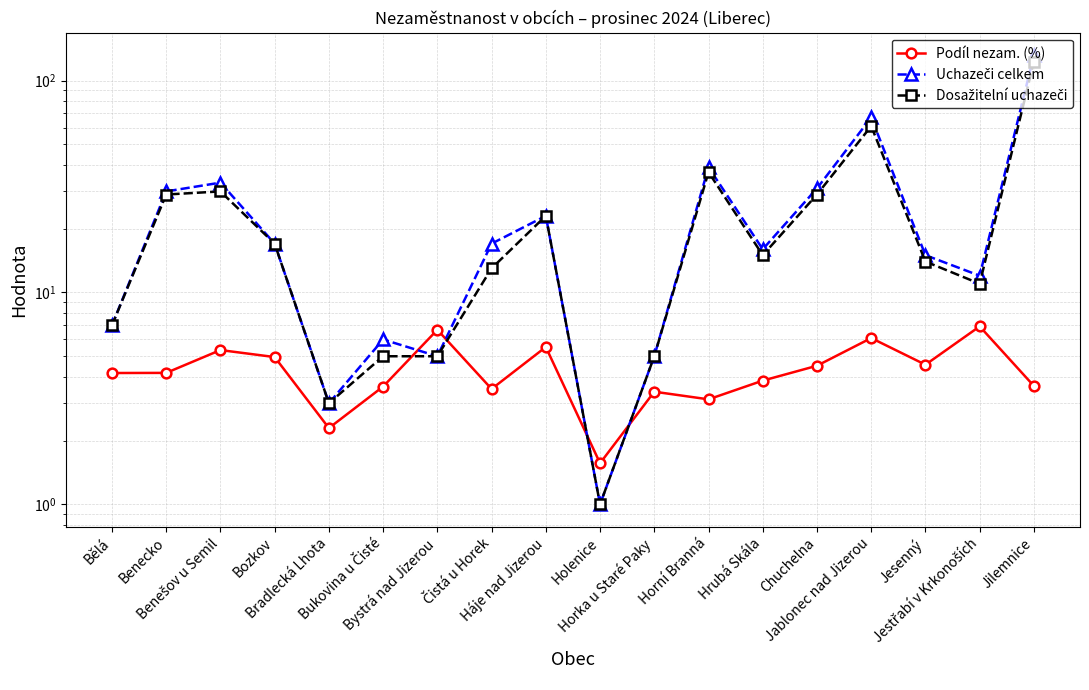

Reading left to right, list all the values displayed in this chart.

Podíl nezam. (%): Bělá=4.2	Benecko=4.2	Benešov u Semil=5.3	Bozkov=5.0	Bradlecká Lhota=2.3	Bukovina u Čisté=3.6	Bystrá nad Jizerou=6.7	Čistá u Horek=3.5	Háje nad Jizerou=5.5	Holenice=1.6	Horka u Staré Paky=3.4	Horní Branná=3.1	Hrubá Skála=3.8	Chuchelna=4.5	Jablonec nad Jizerou=6.1	Jesenný=4.6	Jestřabí v Krkonoších=6.9	Jilemnice=3.6
Uchazeči celkem: Bělá=7.0	Benecko=30.0	Benešov u Semil=33.0	Bozkov=17.0	Bradlecká Lhota=3.0	Bukovina u Čisté=6.0	Bystrá nad Jizerou=5.0	Čistá u Horek=17.0	Háje nad Jizerou=23.0	Holenice=1.0	Horka u Staré Paky=5.0	Horní Branná=39.0	Hrubá Skála=16.0	Chuchelna=31.0	Jablonec nad Jizerou=67.0	Jesenný=15.0	Jestřabí v Krkonoších=12.0	Jilemnice=132.0
Dosažitelní uchazeči: Bělá=7.0	Benecko=29.0	Benešov u Semil=30.0	Bozkov=17.0	Bradlecká Lhota=3.0	Bukovina u Čisté=5.0	Bystrá nad Jizerou=5.0	Čistá u Horek=13.0	Háje nad Jizerou=23.0	Holenice=1.0	Horka u Staré Paky=5.0	Horní Branná=37.0	Hrubá Skála=15.0	Chuchelna=29.0	Jablonec nad Jizerou=61.0	Jesenný=14.0	Jestřabí v Krkonoších=11.0	Jilemnice=123.0